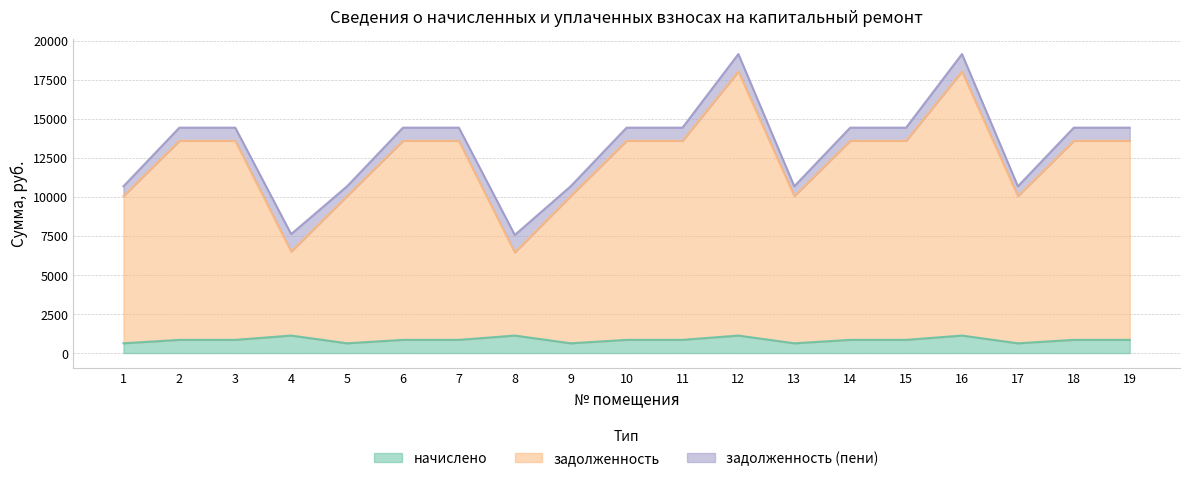

Which label corresponds to the largest value in the chart?

12